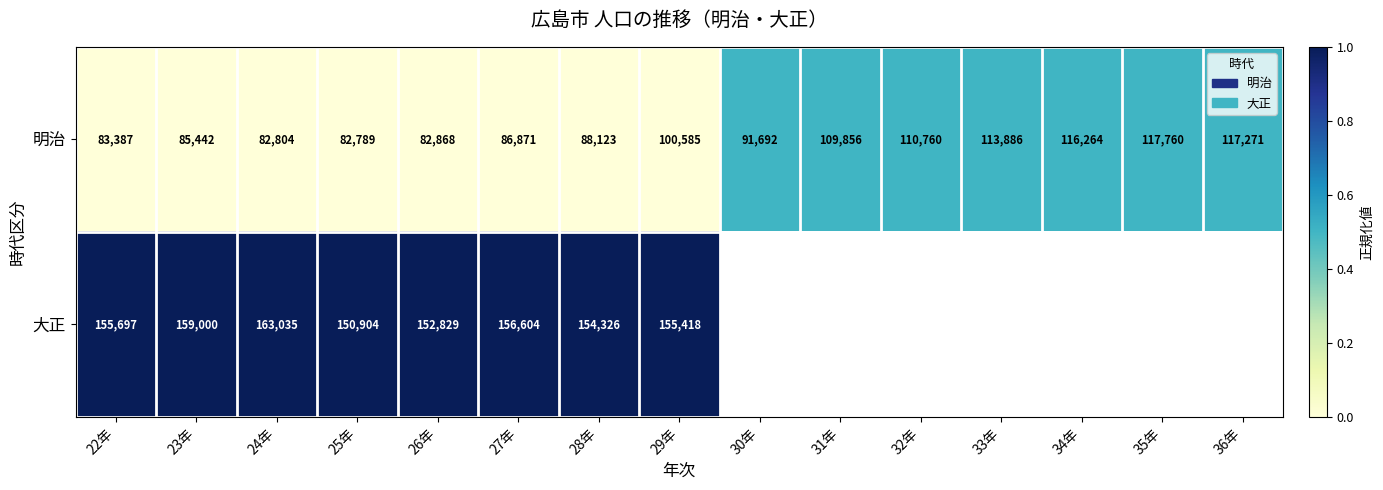

True or false: 明治 has a value of 82804 at 24年.

True